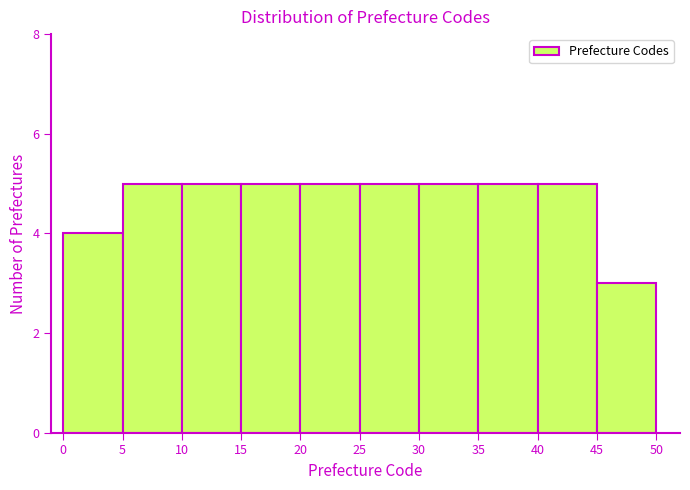

Reading left to right, list every bar in this chart as the range it spans on the x-axis followed by its height. The values are not printed on the chart, so give them approximately, as read against the axis.

0 to 5: 4
5 to 10: 5
10 to 15: 5
15 to 20: 5
20 to 25: 5
25 to 30: 5
30 to 35: 5
35 to 40: 5
40 to 45: 5
45 to 50: 3